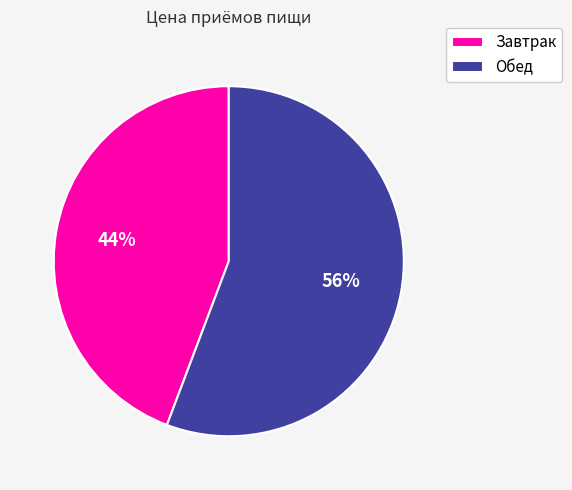

Do Обед and Завтрак together represent more than half of the pie?

Yes